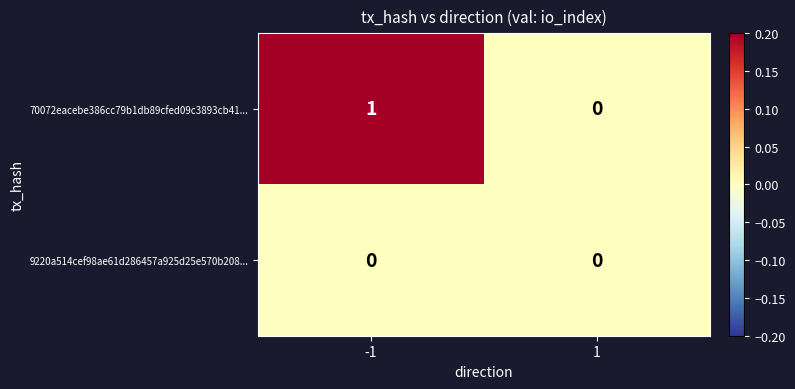

True or false: 70072eacebe386cc79b1db89cfed09c3893cb41... has a value of 1 at -1.

True